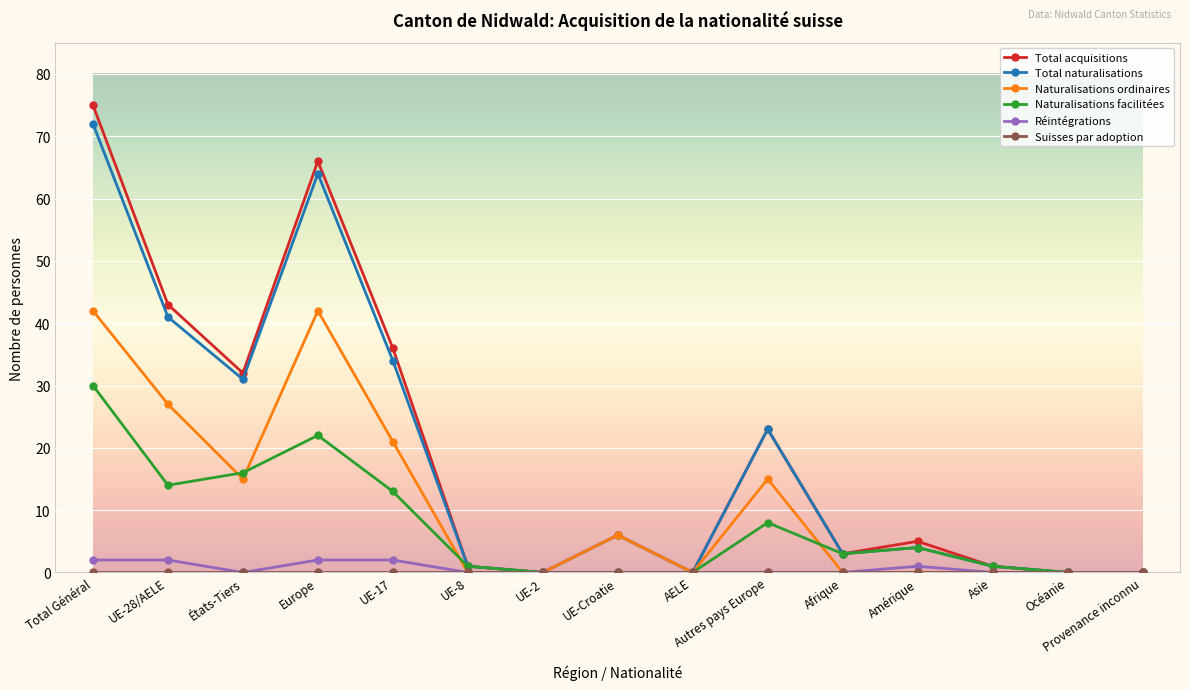

Which series has the largest range (max minus min)?

Total acquisitions